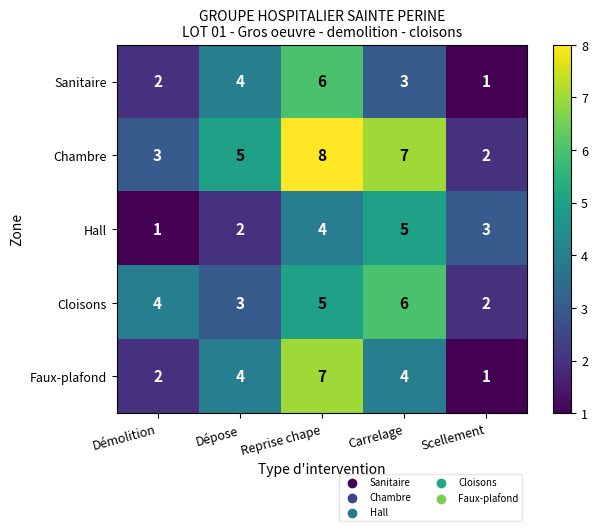

At which label is Sanitaire closest to 3?

Carrelage